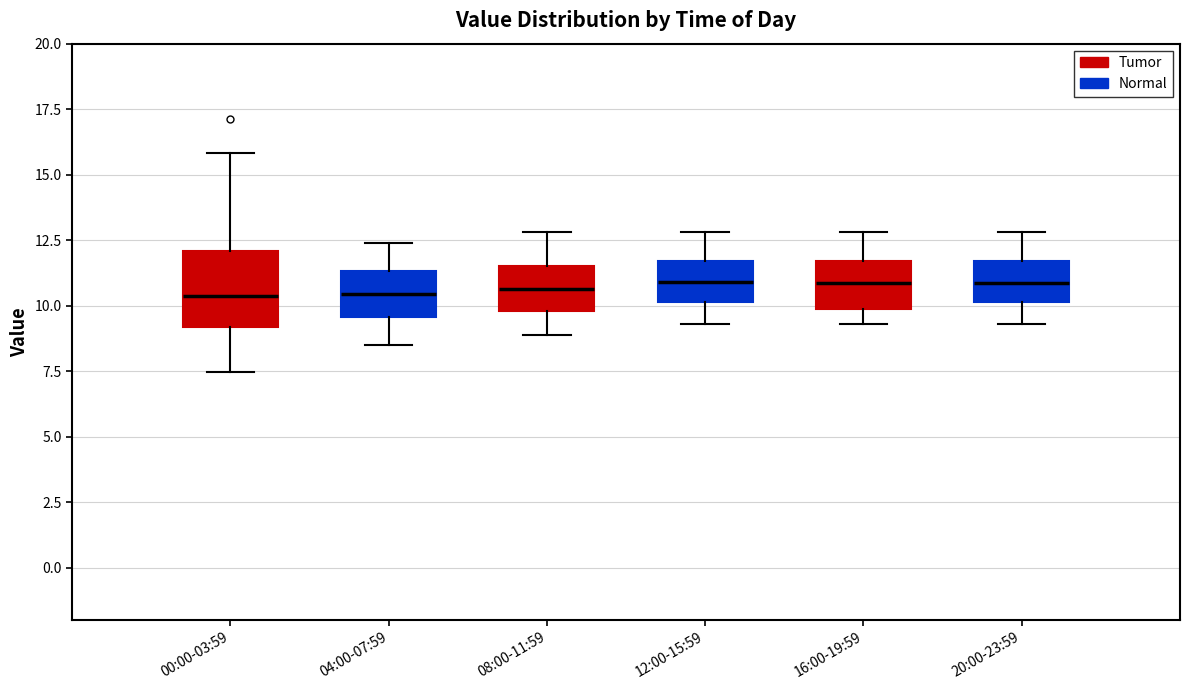

Reading left to right, transcribe this box plot: for each box, give where its median line is, the range the box spans, and where its two whiskers end, as read against the y-axis. The values are not printed on the chart, so give them approximately, as read against the axis.

00:00-03:59: median 10.5, box 9.0 to 12.0, whiskers 7.5 to 16.0
04:00-07:59: median 10.5, box 9.5 to 11.5, whiskers 8.5 to 12.5
08:00-11:59: median 10.5, box 10.0 to 11.5, whiskers 9.0 to 13.0
12:00-15:59: median 11.0, box 10.0 to 11.5, whiskers 9.5 to 13.0
16:00-19:59: median 11.0, box 10.0 to 11.5, whiskers 9.5 to 13.0
20:00-23:59: median 11.0, box 10.0 to 11.5, whiskers 9.5 to 13.0